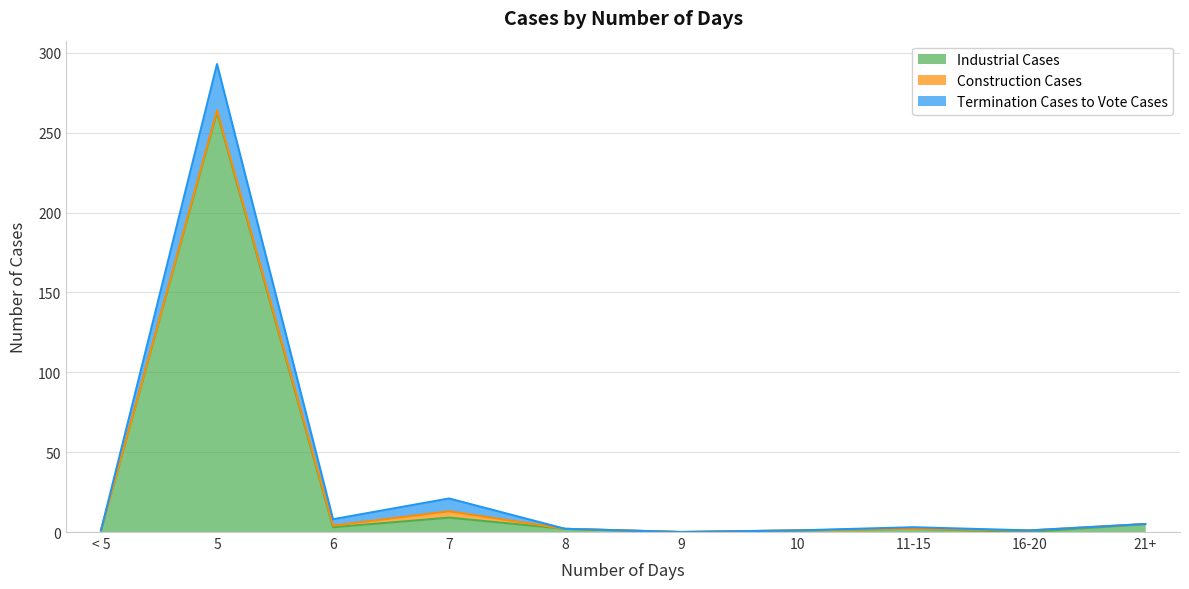

Which series has the largest range (max minus min)?

Industrial Cases